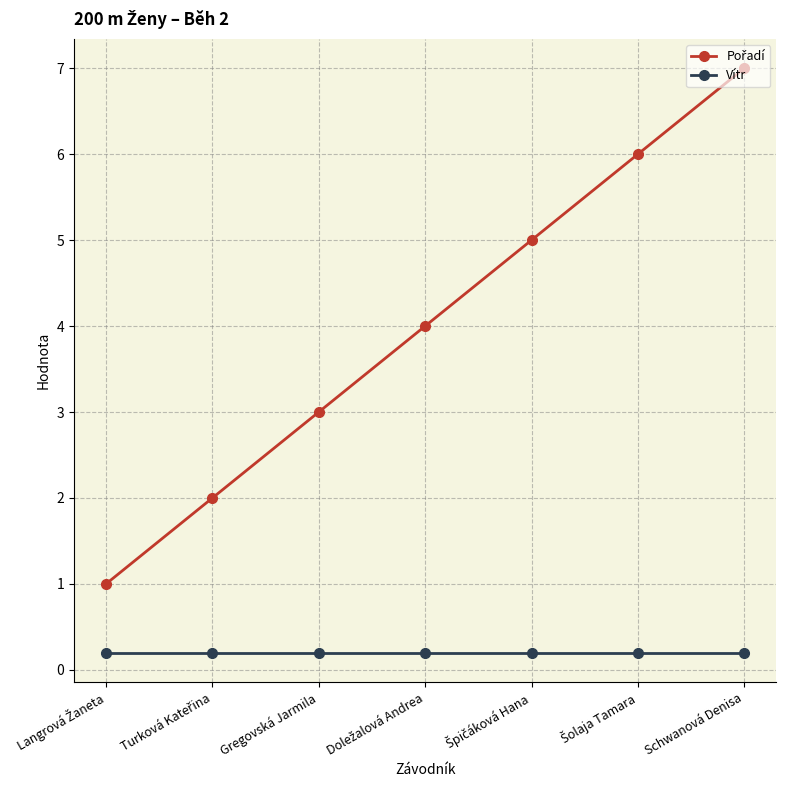

What is the spread (max minus min) of values at Schwanová Denisa?

6.8